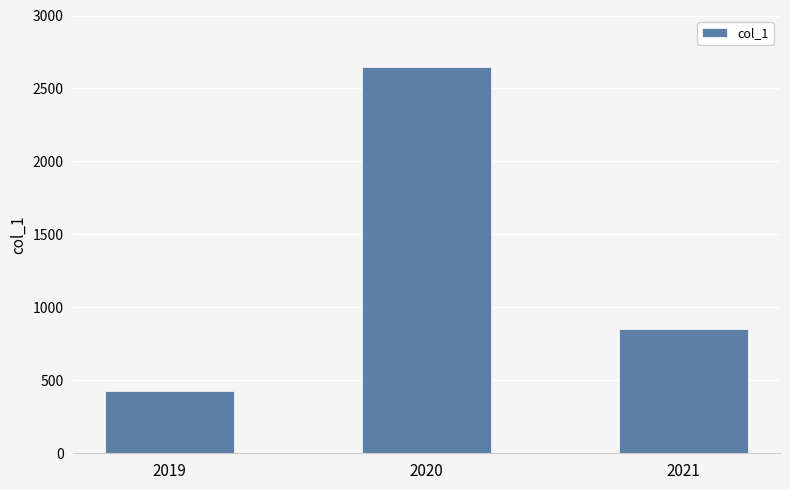

How many bars are there in total?

3